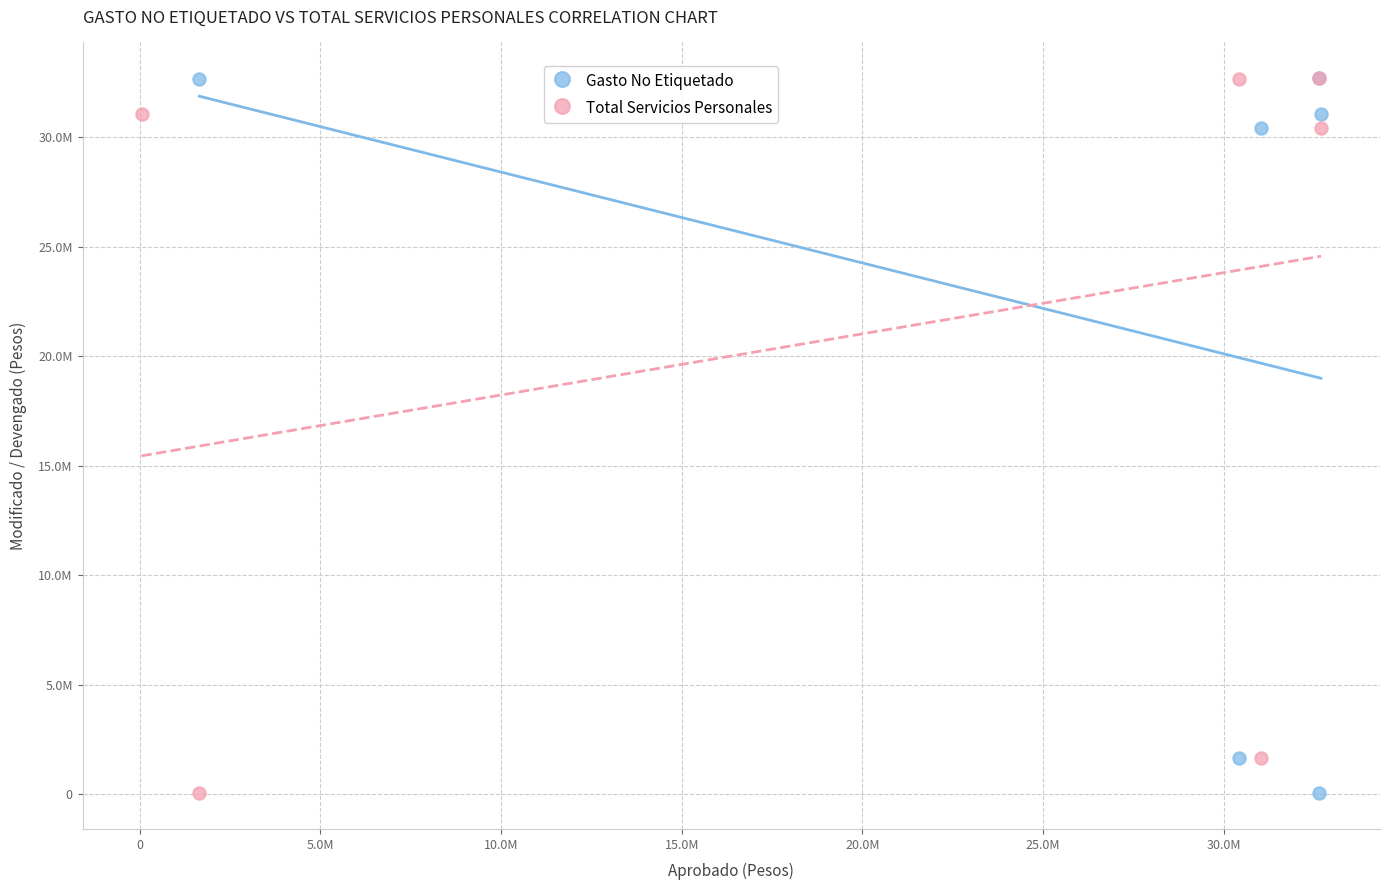

What are all the series names shown in the legend?

Gasto No Etiquetado, Total Servicios Personales